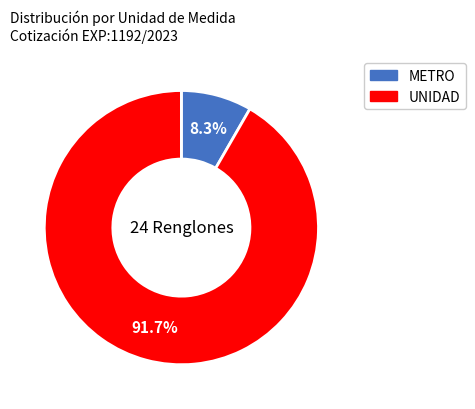

Is there a majority slice in this chart?

Yes